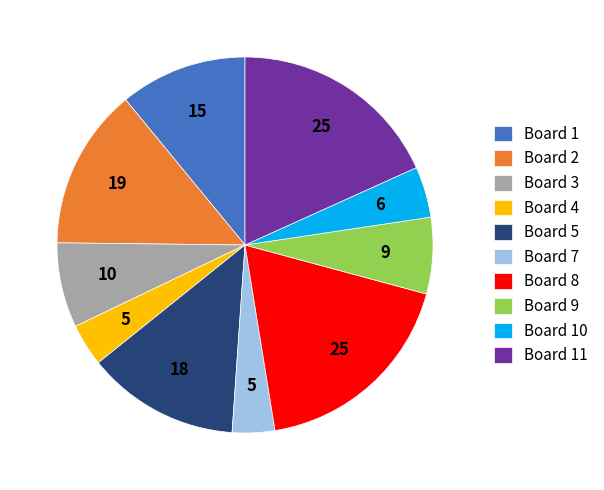

Is the sum of Board 7 and Board 5 greater than half?

No